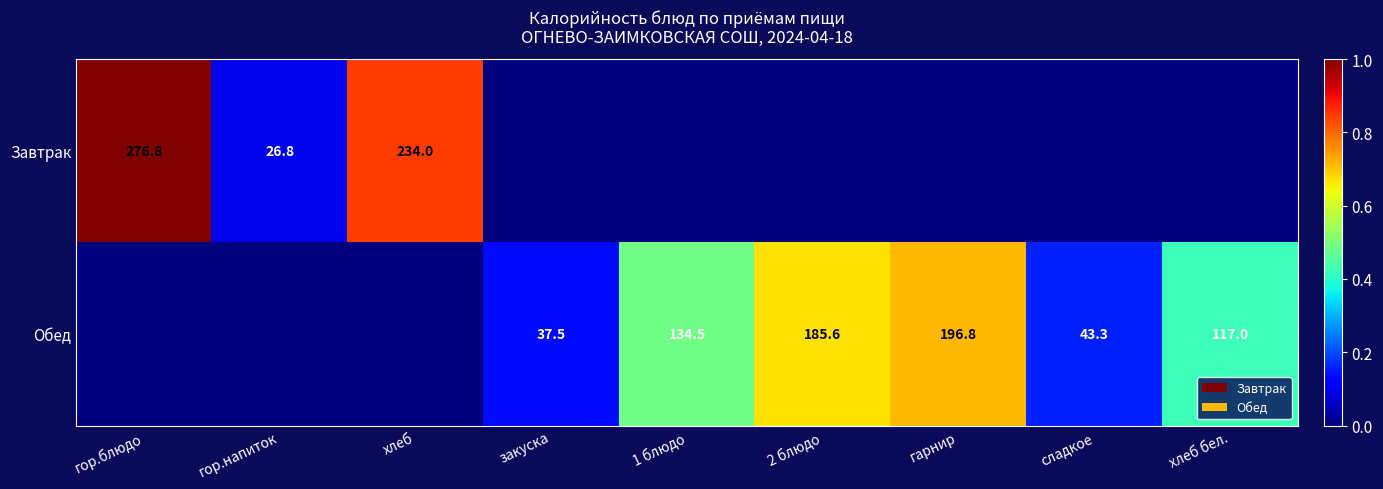

True or false: Обед has a value of 134.5 at 1 блюдо.

True